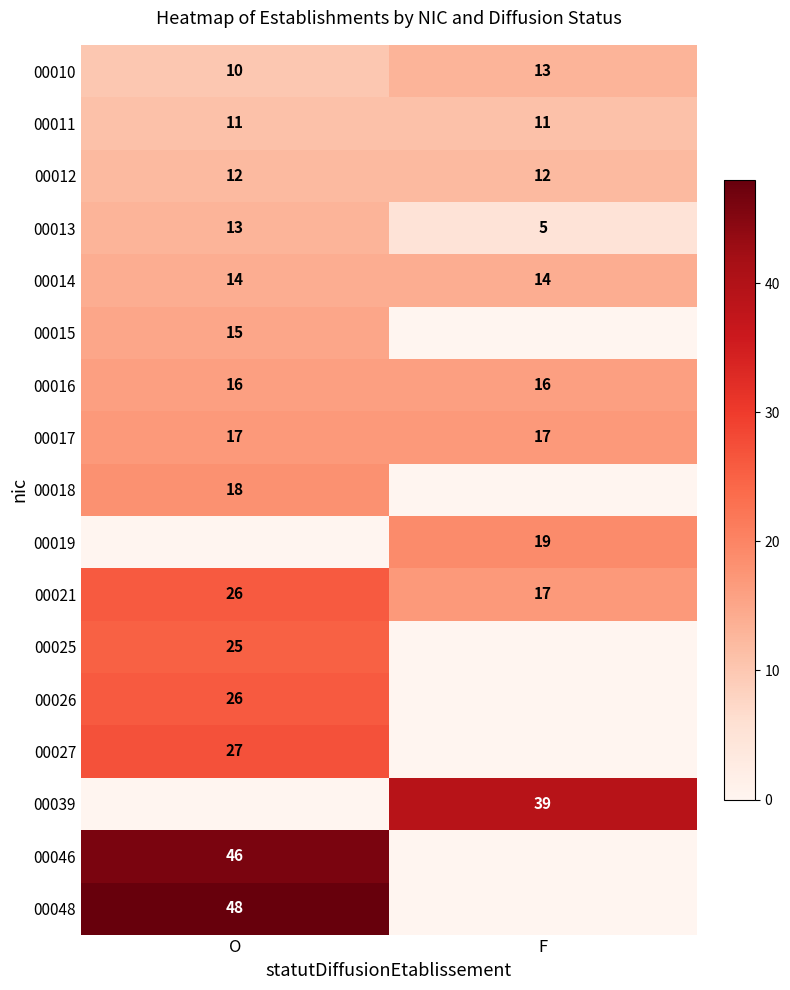

What is the approximate value of 00011 at O?

11